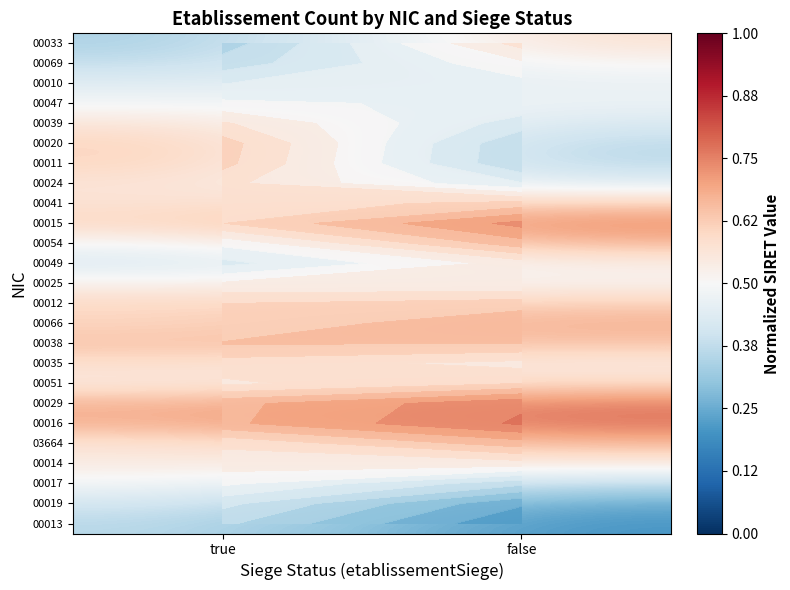

Count the number of categories in the chart.

2